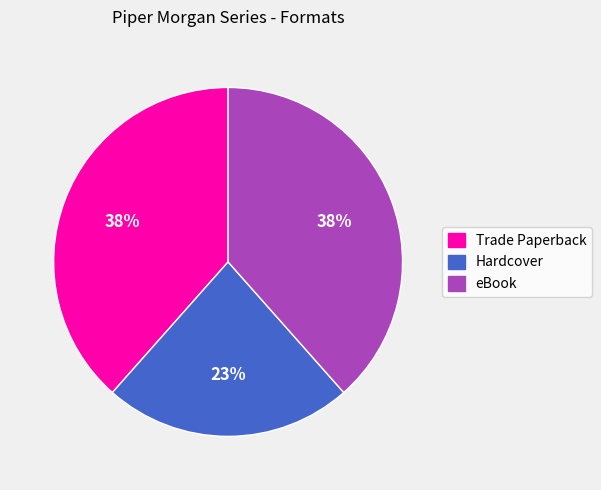

Does eBook represent more than half of the total?

No